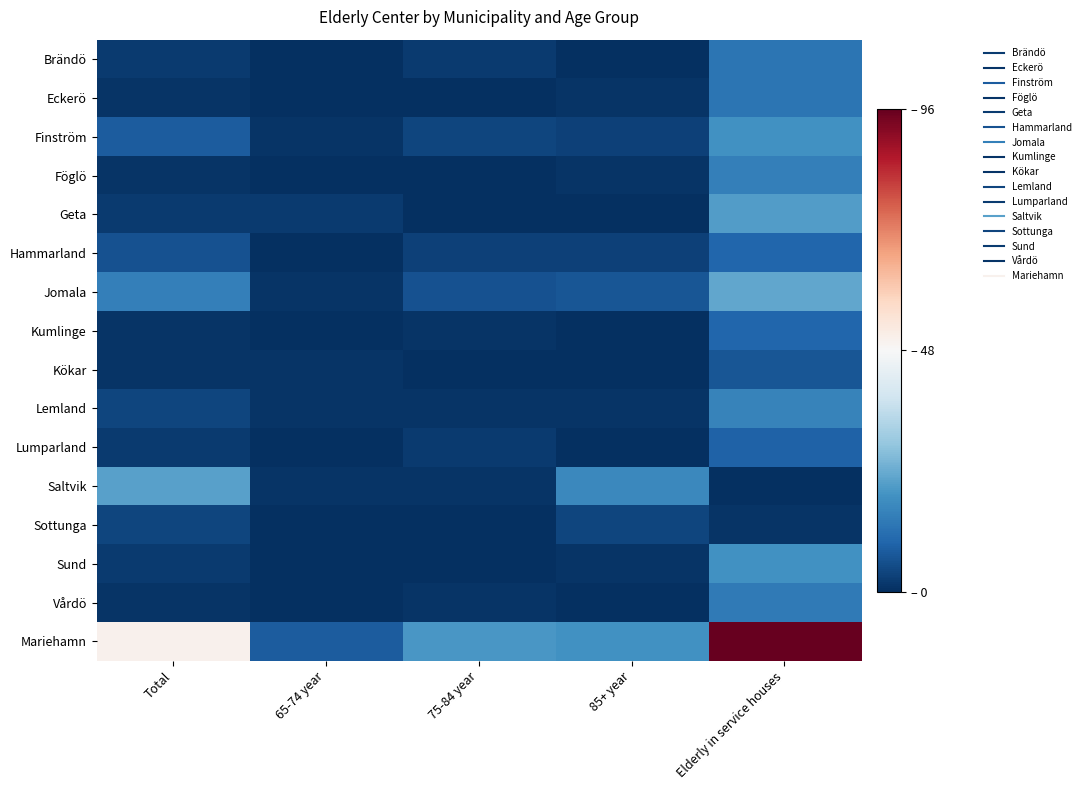

Which category has the highest value across all series?

Elderly in service houses